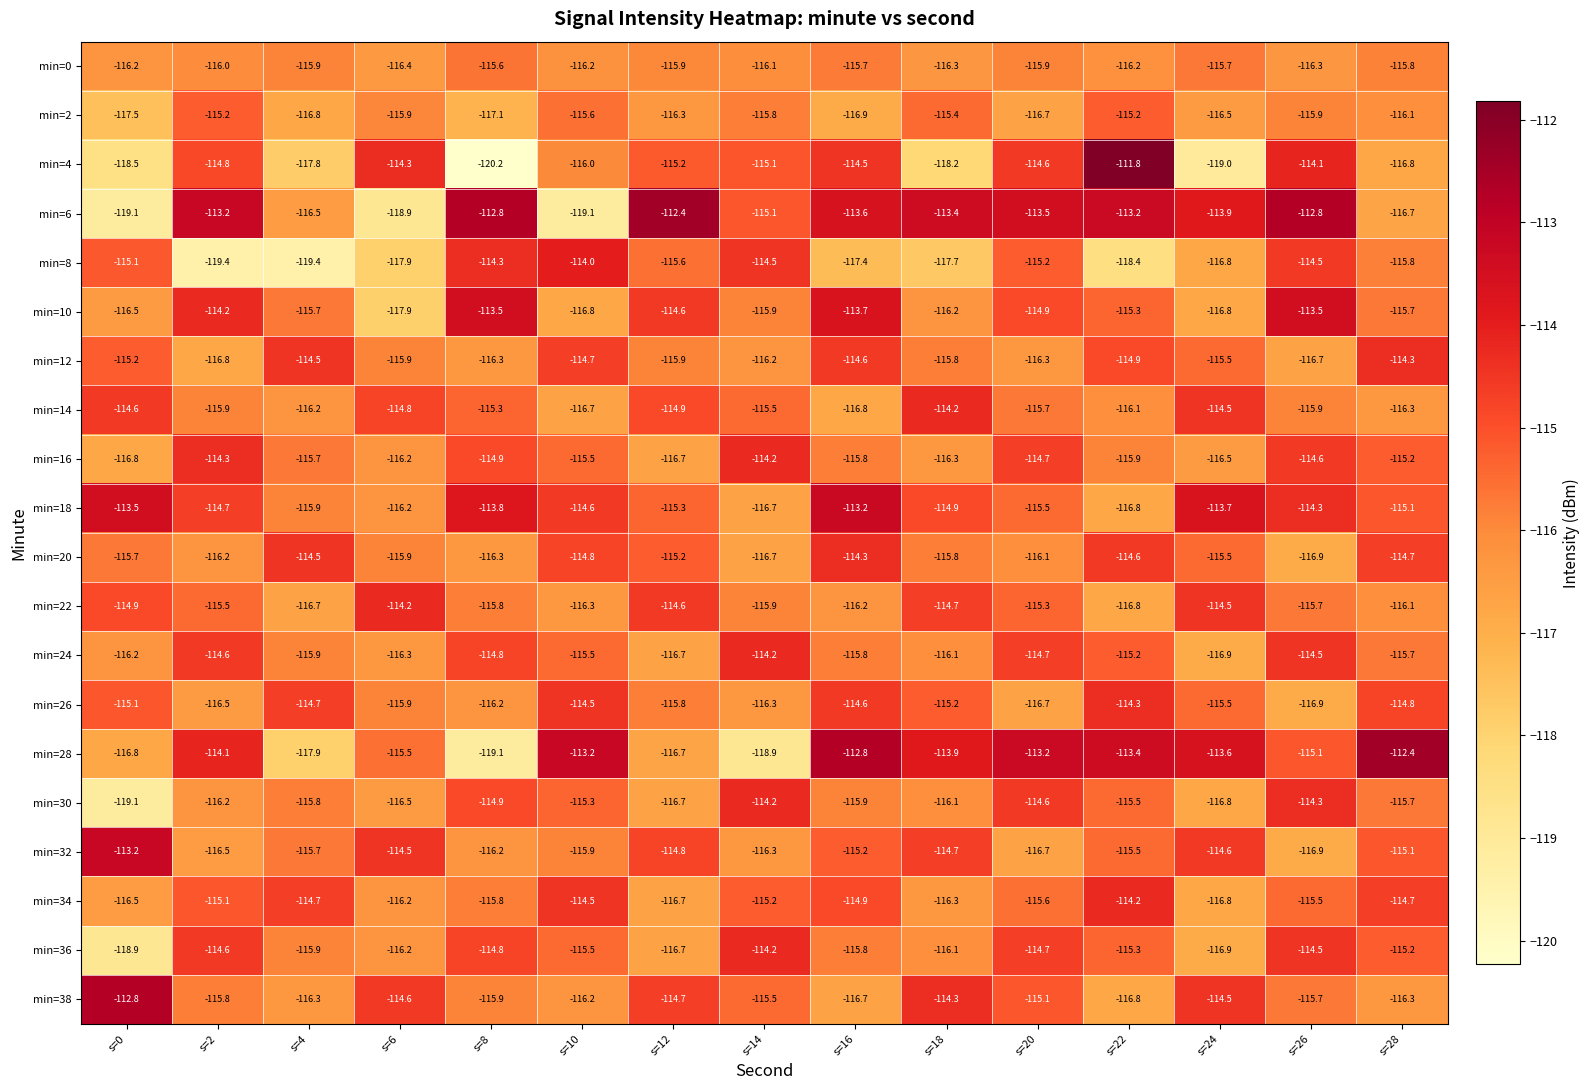

Is the value of min=34 at s=20 greater than the value of min=30 at s=6?

Yes